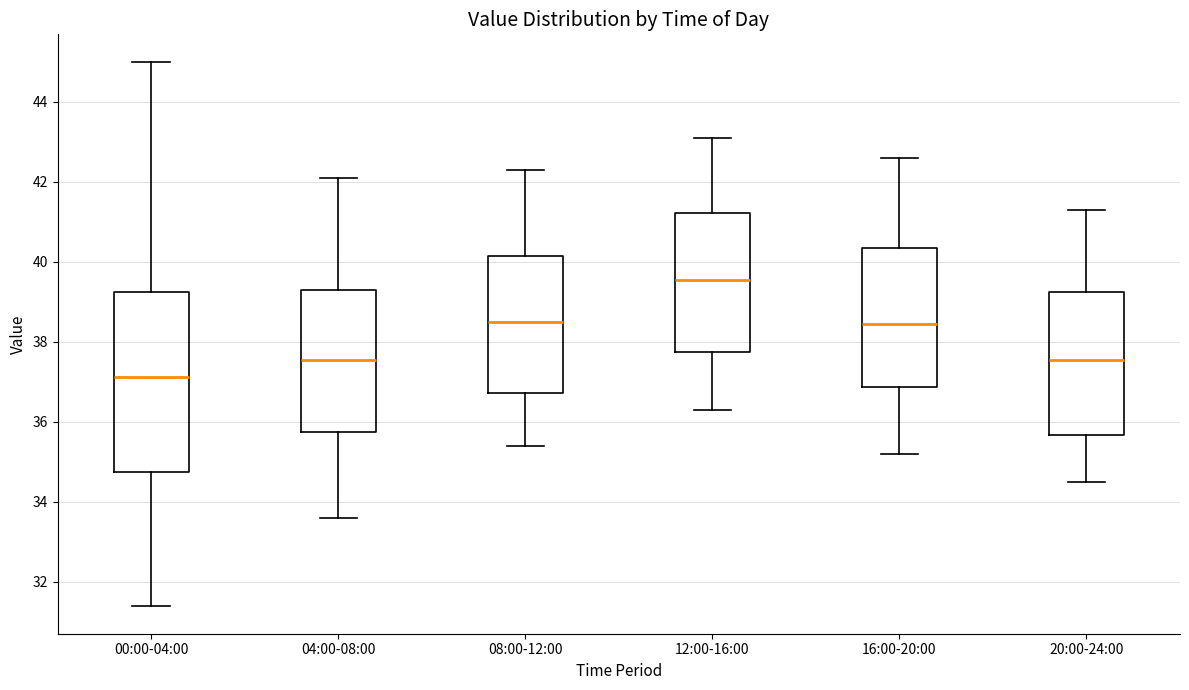

Which box is the tallest, from its lower edge to its upper edge?

00:00-04:00